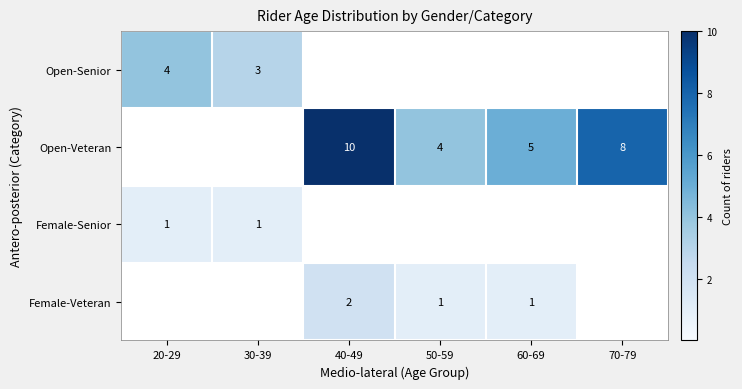

The value of Open-Veteran at 40-49 is 10. True or false?

True